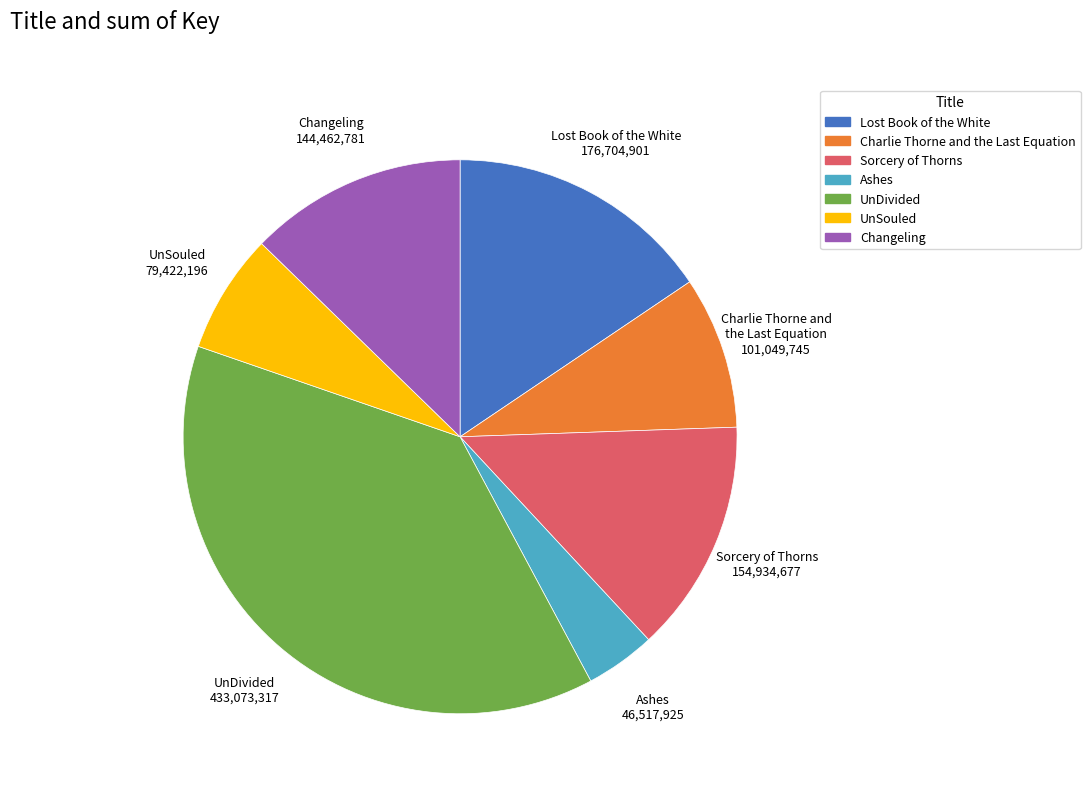

True or false: UnDivided accounts for 46% of the total.

False